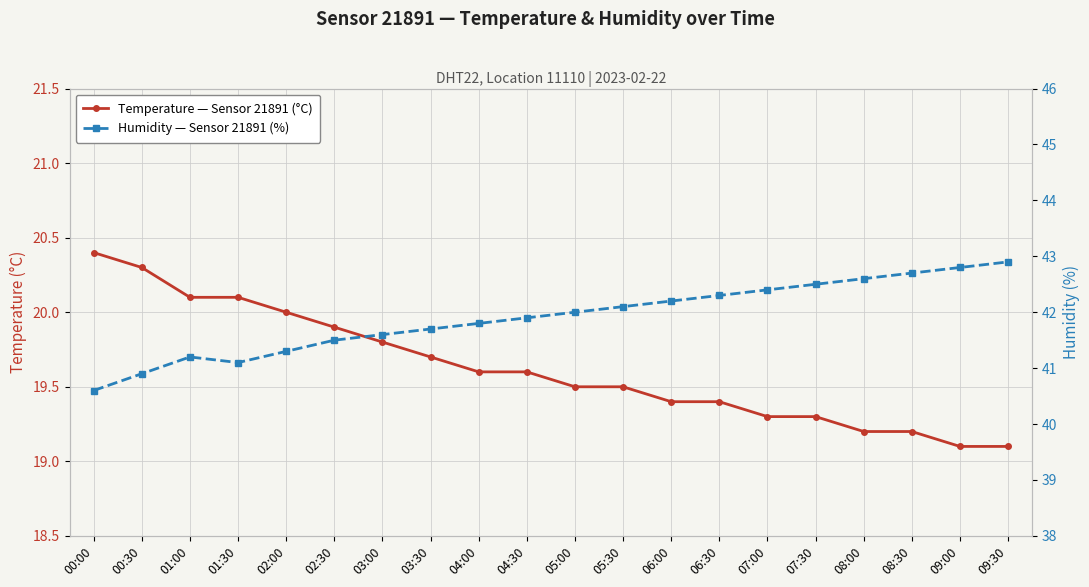

At which category is the sum across all series the highest?

09:30